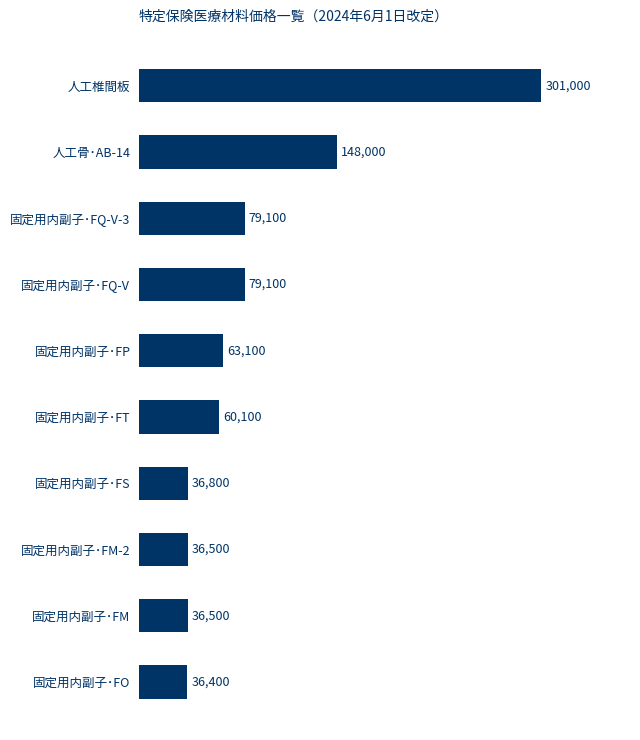

Between 固定用内副子･FQ-V-3 and 人工骨･AB-14, which is larger?

人工骨･AB-14